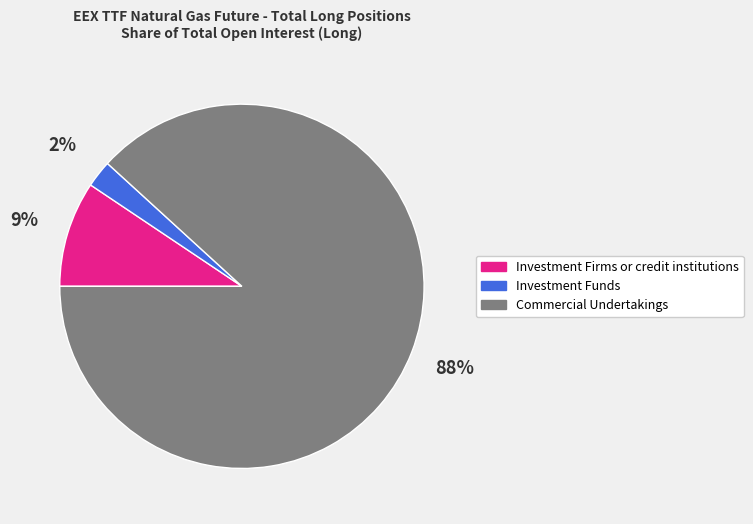

Does any single category account for the majority?

Yes